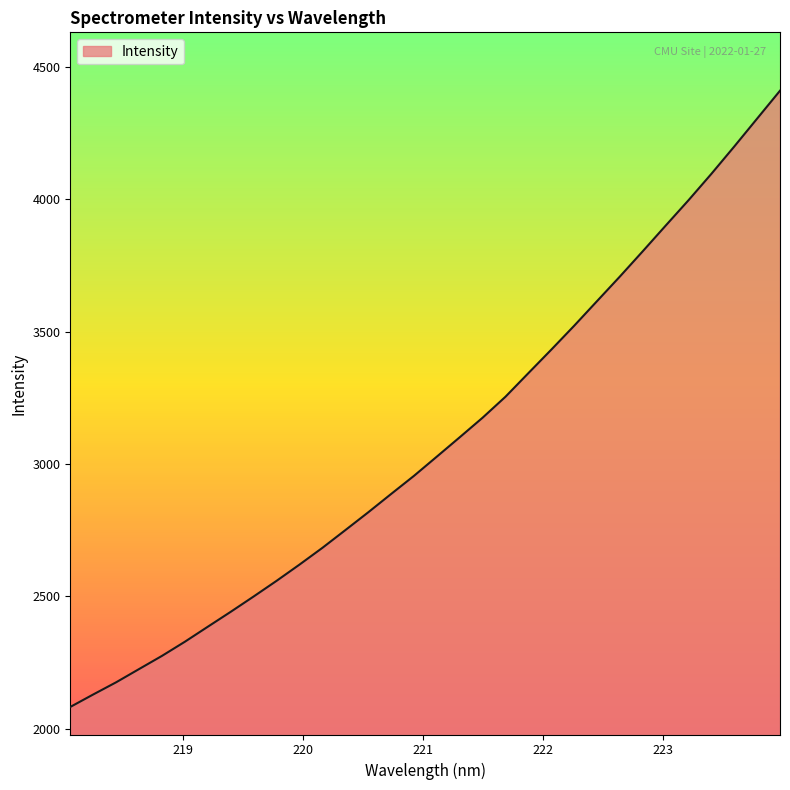

What is the maximum value shown in the chart?

4410.0